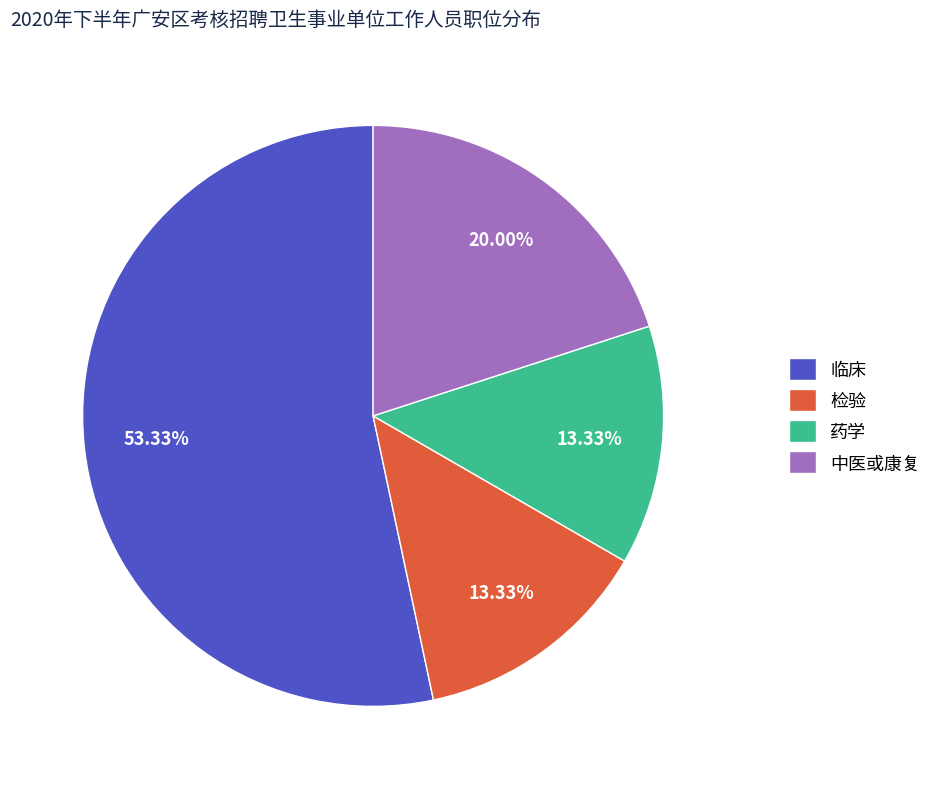

To the nearest percent, what percentage of the pie is 临床?

53%